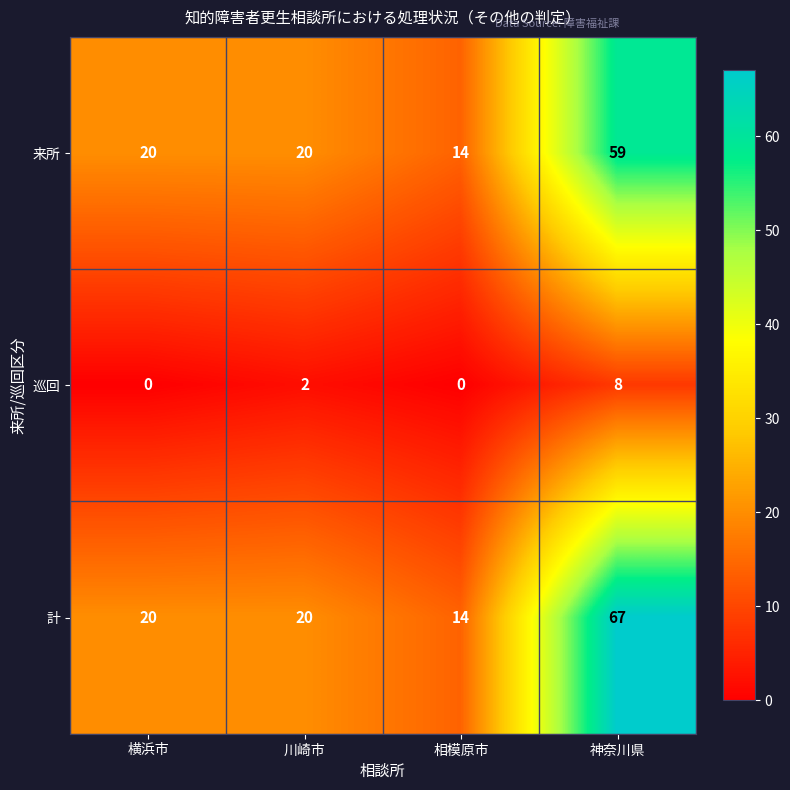

List the series in order of their peak value, highest first.

計, 来所, 巡回